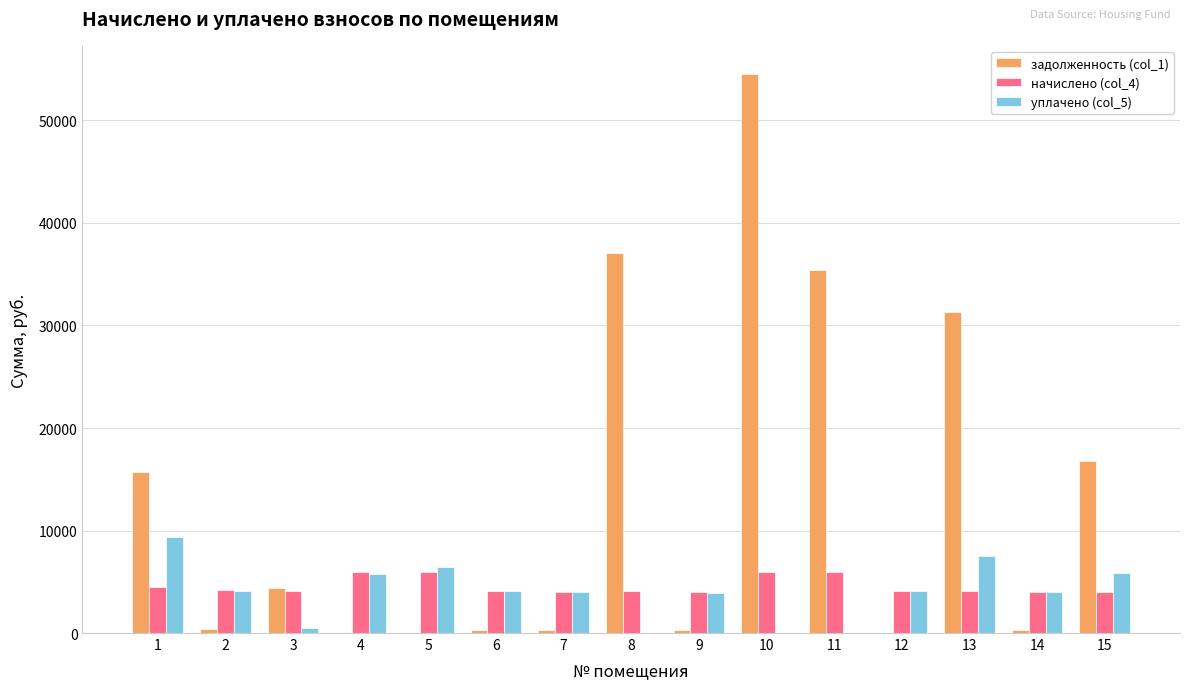

Which series has the largest range (max minus min)?

задолженность (col_1)